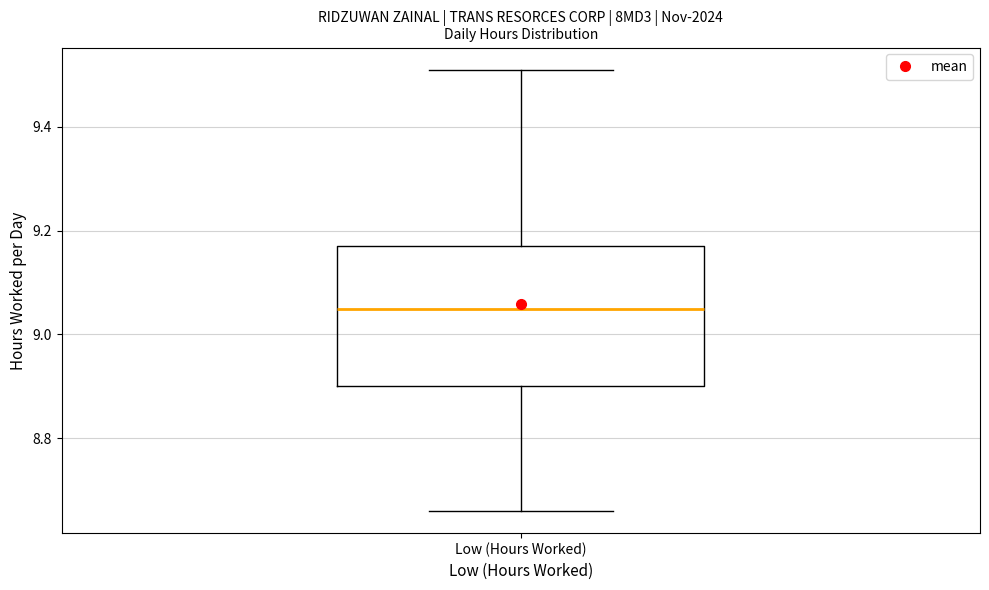

Transcribe this box plot: give where the median line is, the range the box spans, and where the two whiskers end, as read against the y-axis. The values are not printed on the chart, so give them approximately, as read against the axis.

median 9.06, box 8.90 to 9.18, whiskers 8.66 to 9.52